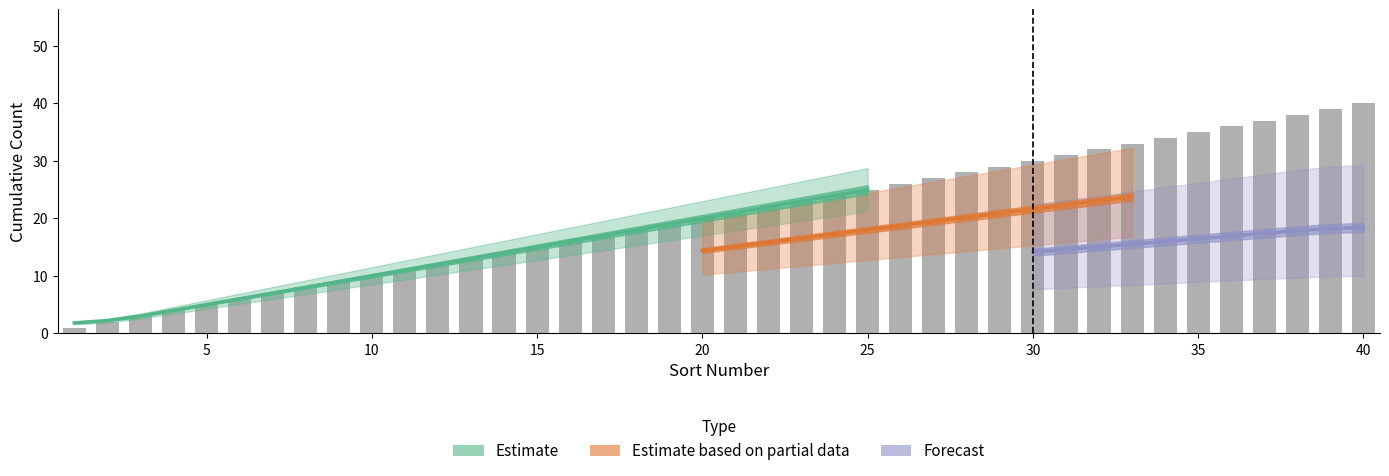

What is the maximum value shown in the chart?

40